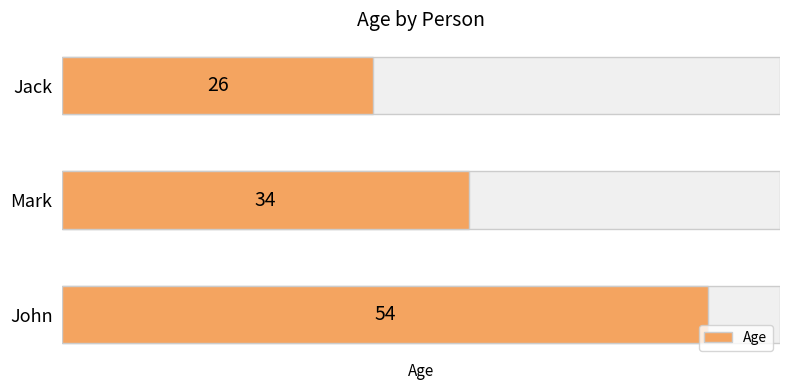

How many distinct data groups are displayed?

1